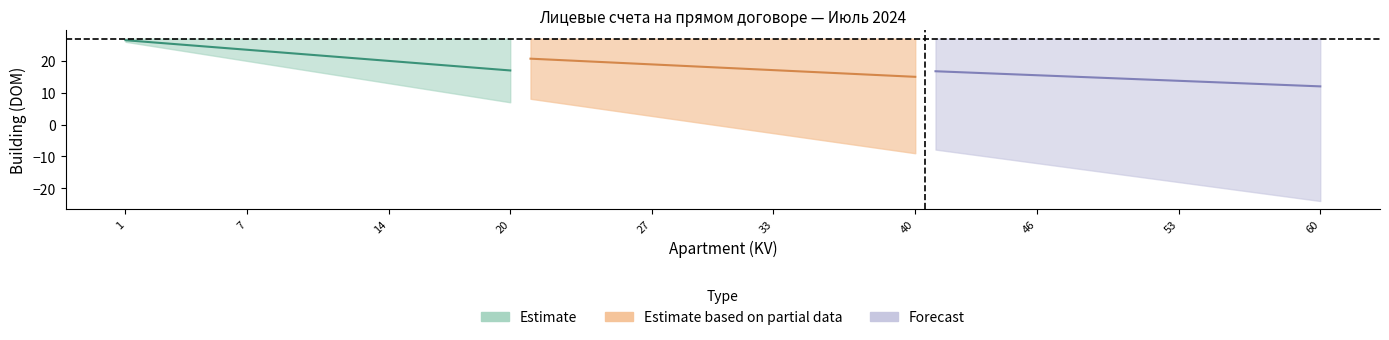

How many values in the Estimate based on partial data series are below 18?

10